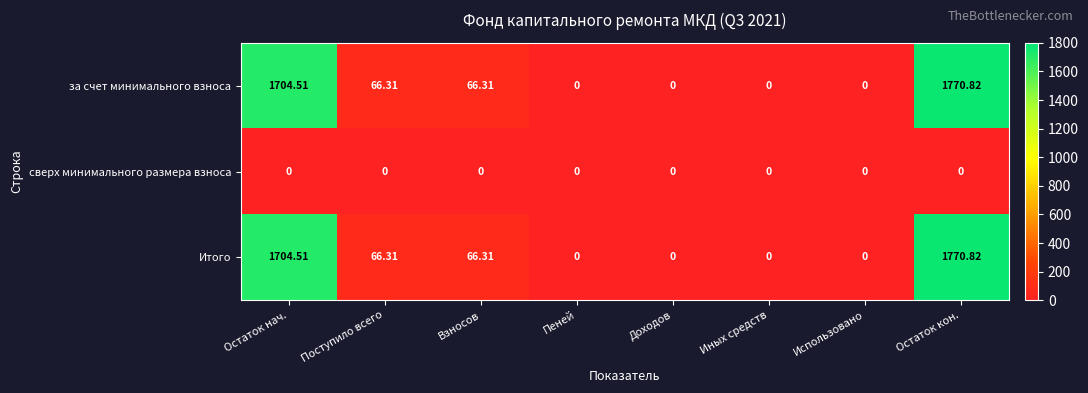

Which category has the highest value in the Итого series?

Остаток кон.